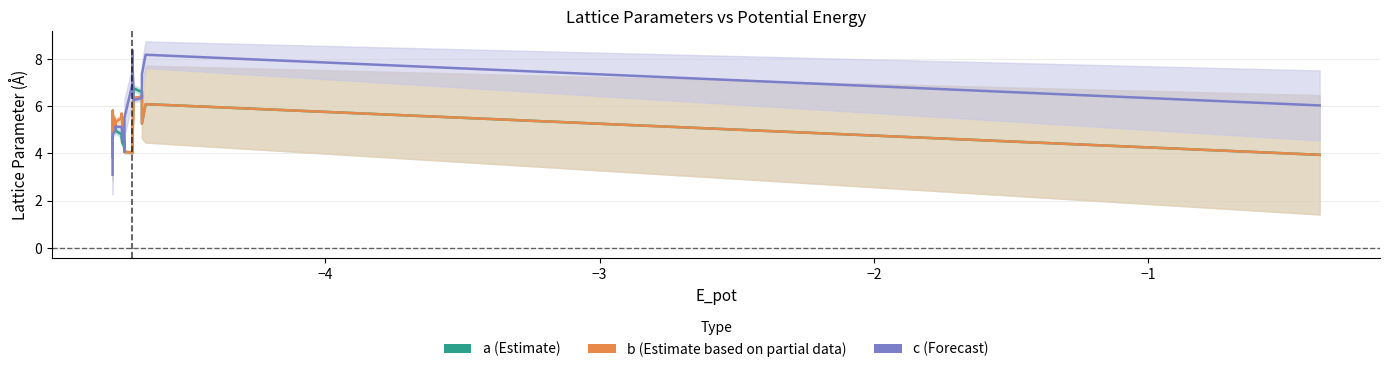

List the series in order of their peak value, lowest first.

b, a, c